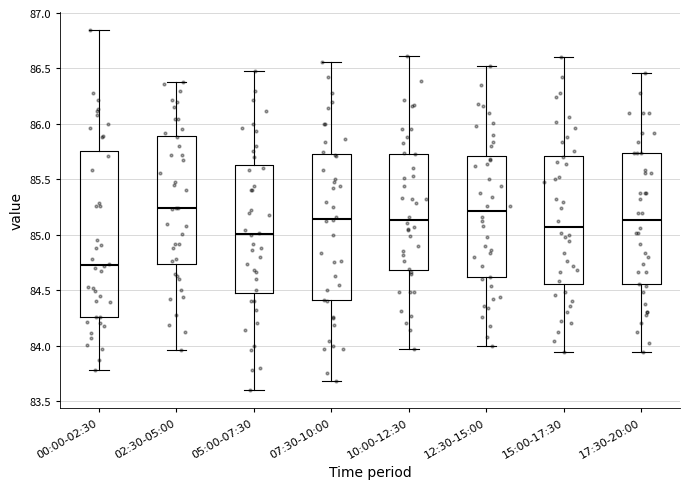

Reading left to right, transcribe this box plot: for each box, give where its median line is, the range the box spans, and where its two whiskers end, as read against the y-axis. The values are not printed on the chart, so give them approximately, as read against the axis.

00:00-02:30: median 84.75, box 84.25 to 85.75, whiskers 83.80 to 86.85
02:30-05:00: median 85.25, box 84.75 to 85.90, whiskers 83.95 to 86.40
05:00-07:30: median 85.00, box 84.50 to 85.65, whiskers 83.60 to 86.50
07:30-10:00: median 85.15, box 84.40 to 85.75, whiskers 83.70 to 86.55
10:00-12:30: median 85.15, box 84.70 to 85.75, whiskers 83.95 to 86.60
12:30-15:00: median 85.20, box 84.60 to 85.70, whiskers 84.00 to 86.50
15:00-17:30: median 85.05, box 84.55 to 85.70, whiskers 83.95 to 86.60
17:30-20:00: median 85.15, box 84.55 to 85.75, whiskers 83.95 to 86.45